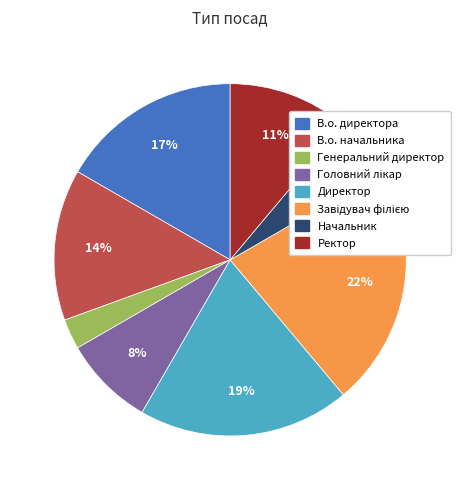

True or false: В.о. директора accounts for 17% of the total.

True